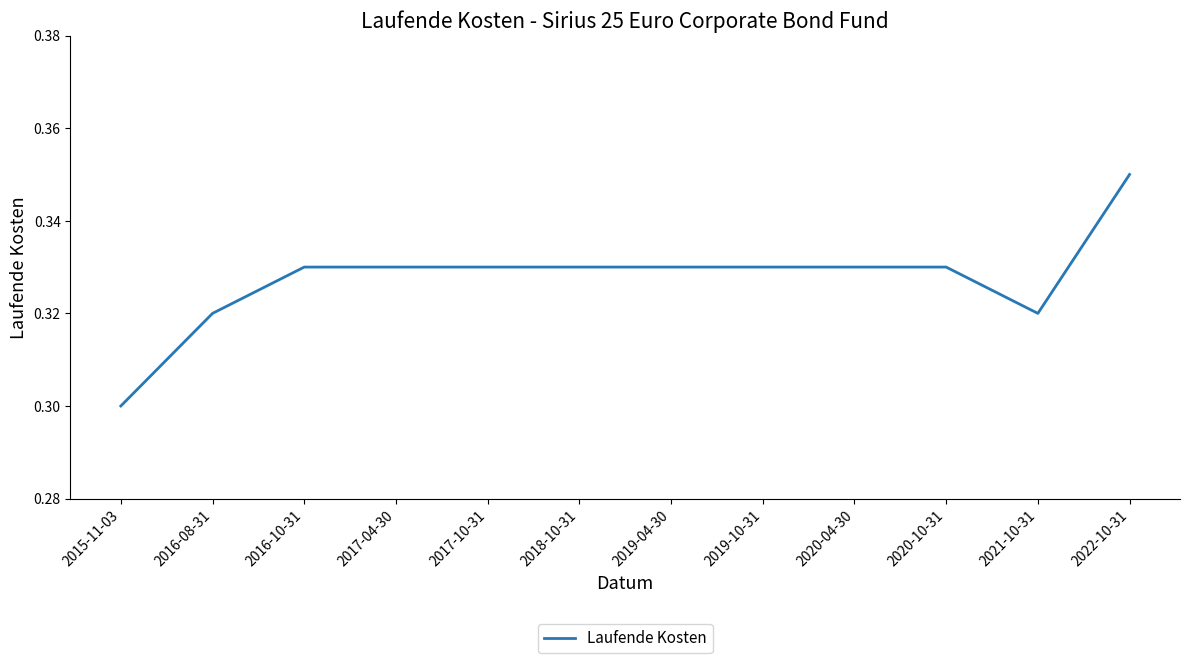

Which has a higher value, 2020-10-31 or 2015-11-03?

2020-10-31